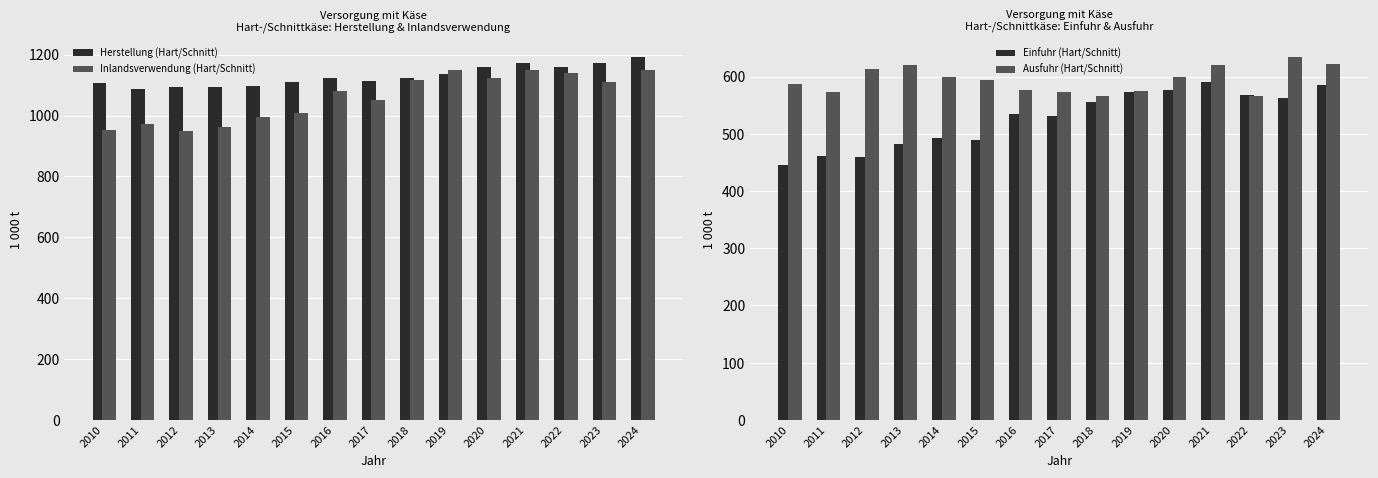

At which label is Inlandsverwendung (Hart/Schnitt) closest to 1049?

2017